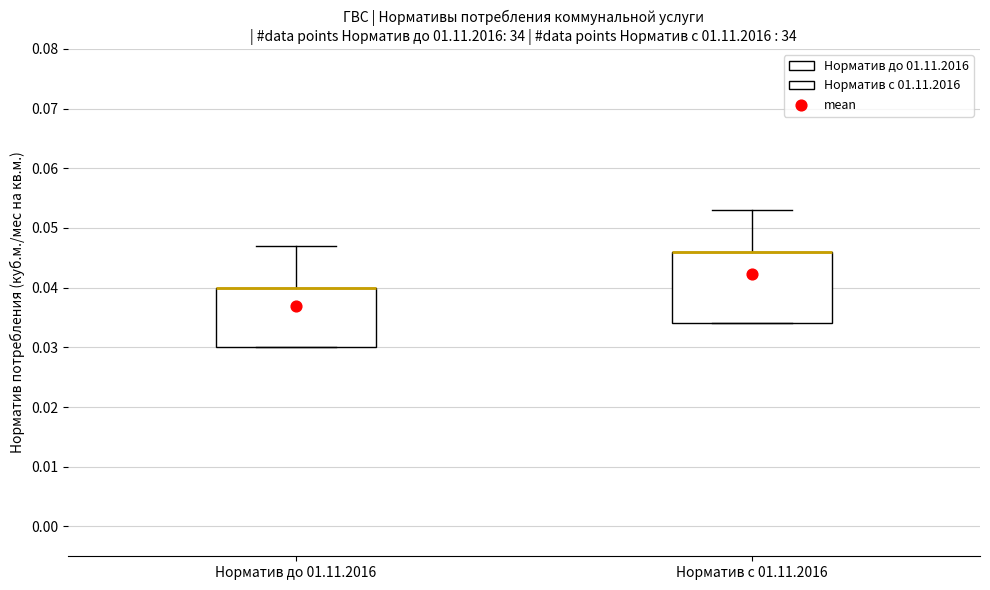

Reading left to right, transcribe this box plot: for each box, give where its median line is, the range the box spans, and where its two whiskers end, as read against the y-axis. The values are not printed on the chart, so give them approximately, as read against the axis.

Норматив до 01.11.2016: median 0.040 (drawn on the box's upper edge), box 0.030 to 0.040, whiskers 0.030 to 0.047
Норматив с 01.11.2016: median 0.046 (drawn on the box's upper edge), box 0.034 to 0.046, whiskers 0.034 to 0.053